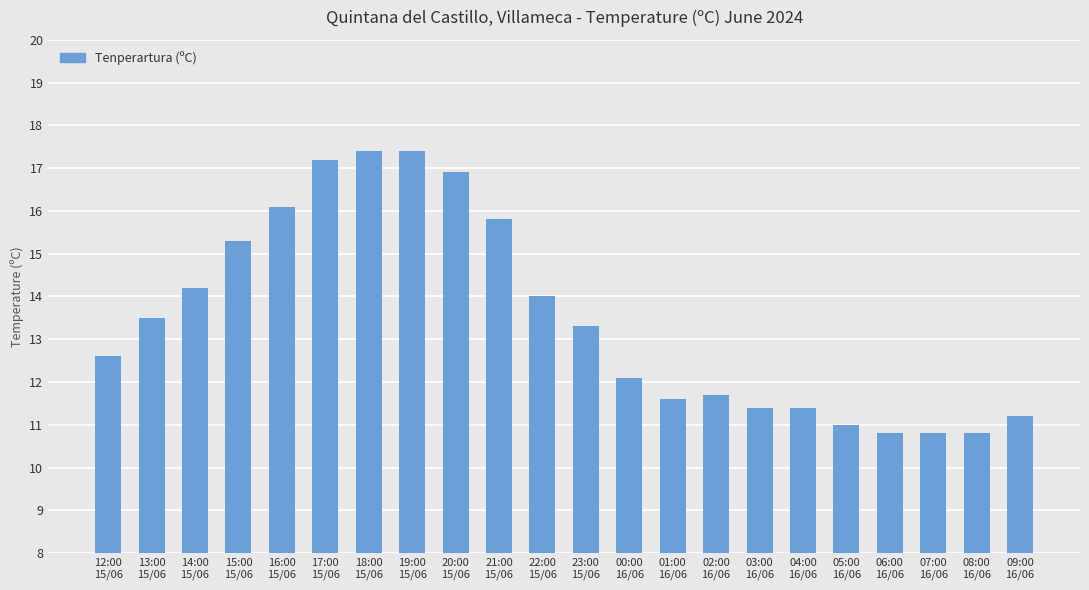

What is the ratio of the value at 15:00
15/06 to the value at 12:00
15/06?

1.2